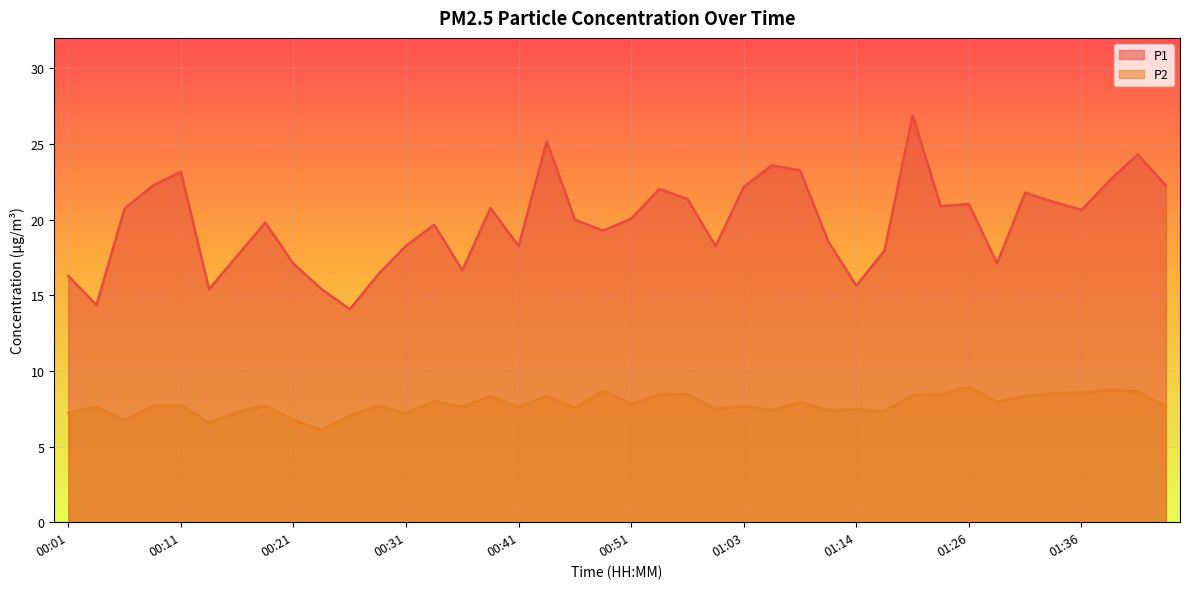

What is the difference between the maximum and minimum values in the P2 series?

2.8